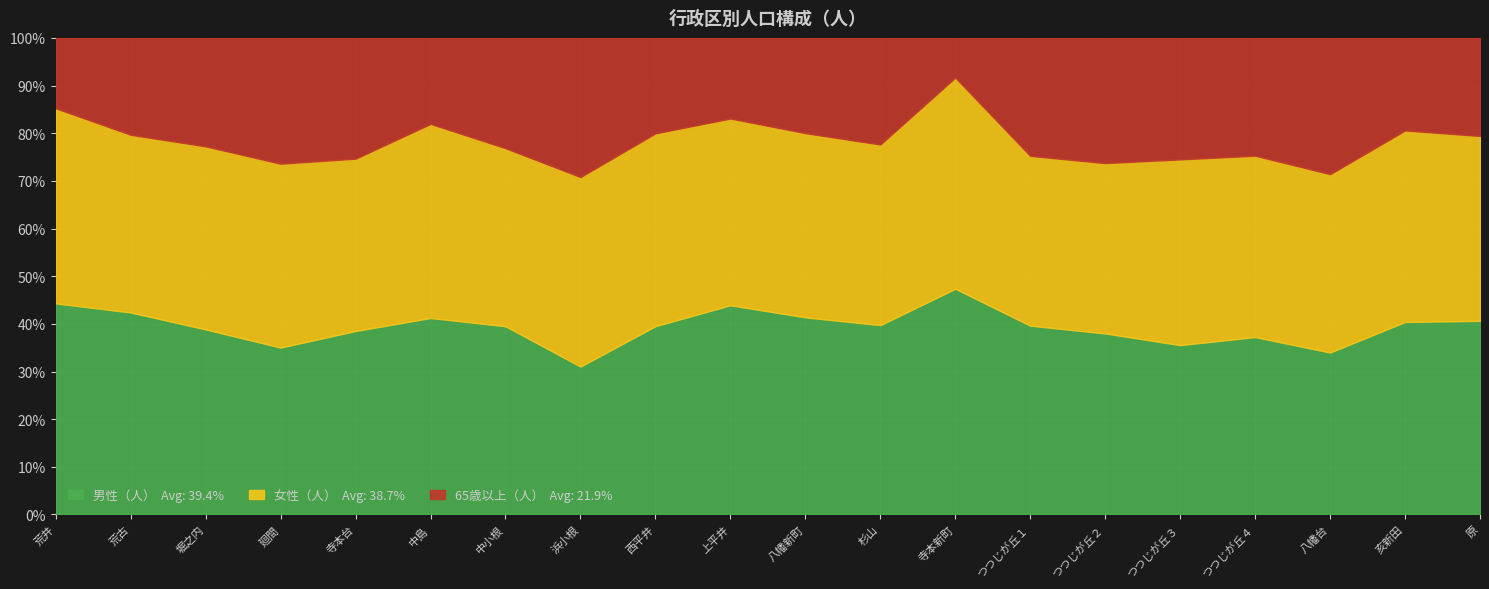

What is the total value across all series at 寺本台?

100.0